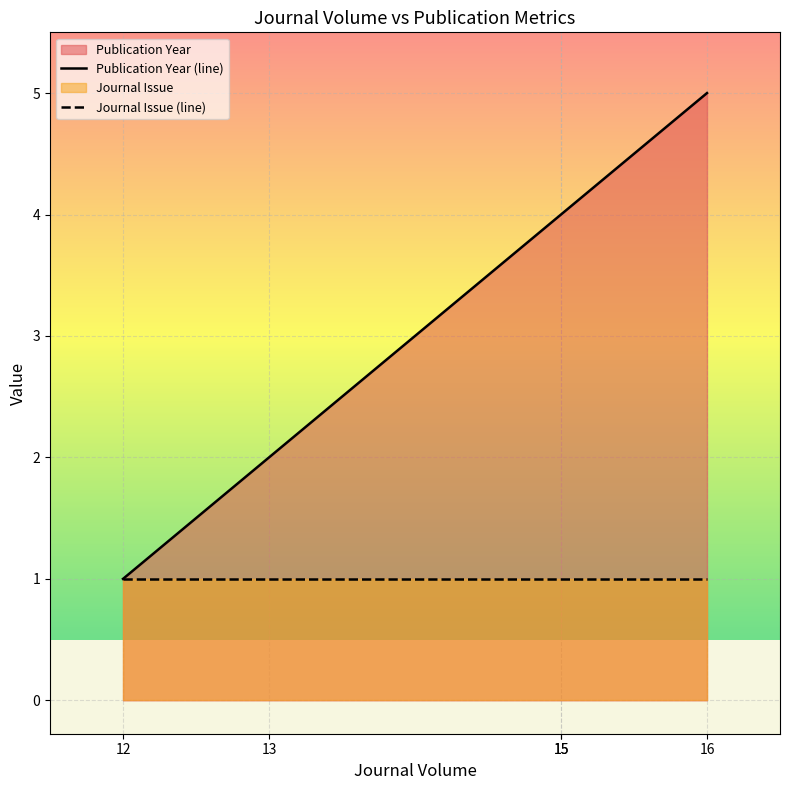

Between 13 and 12, which is larger?

13